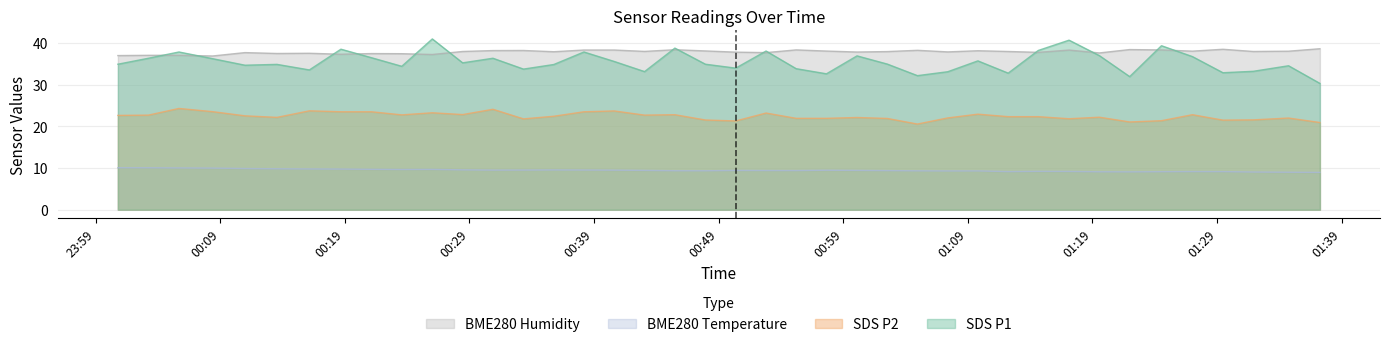

Which series has the largest total across all categories?

BME280 Humidity